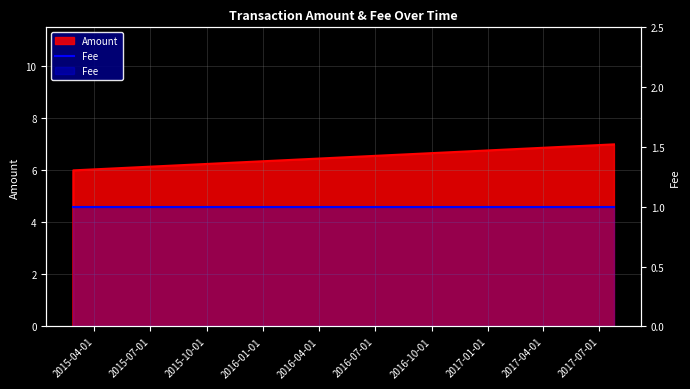

How many values are above zero?

2